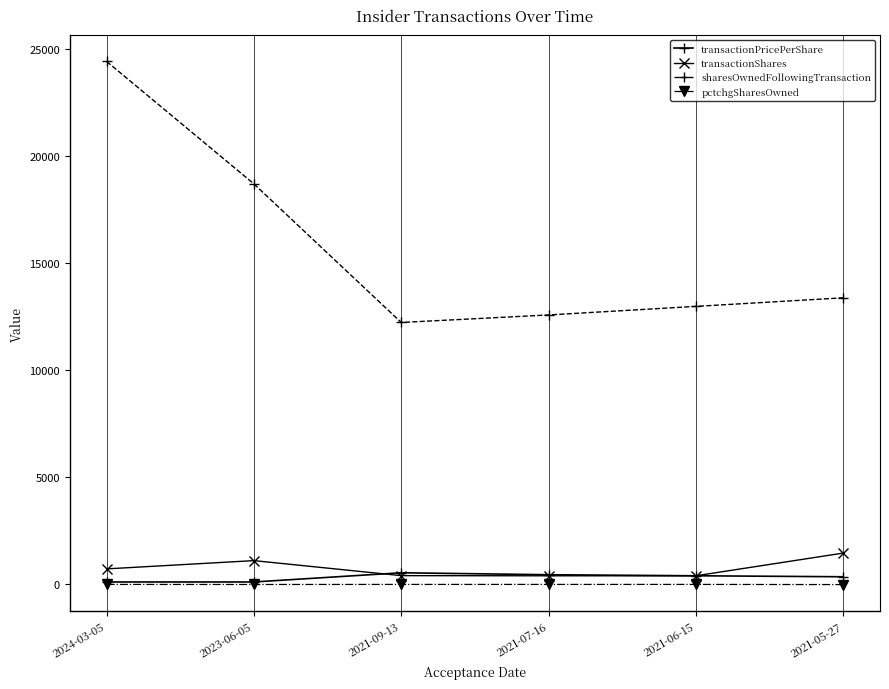

What is the value of the sharesOwnedFollowingTransaction point at the 3rd from the left?

12234.0